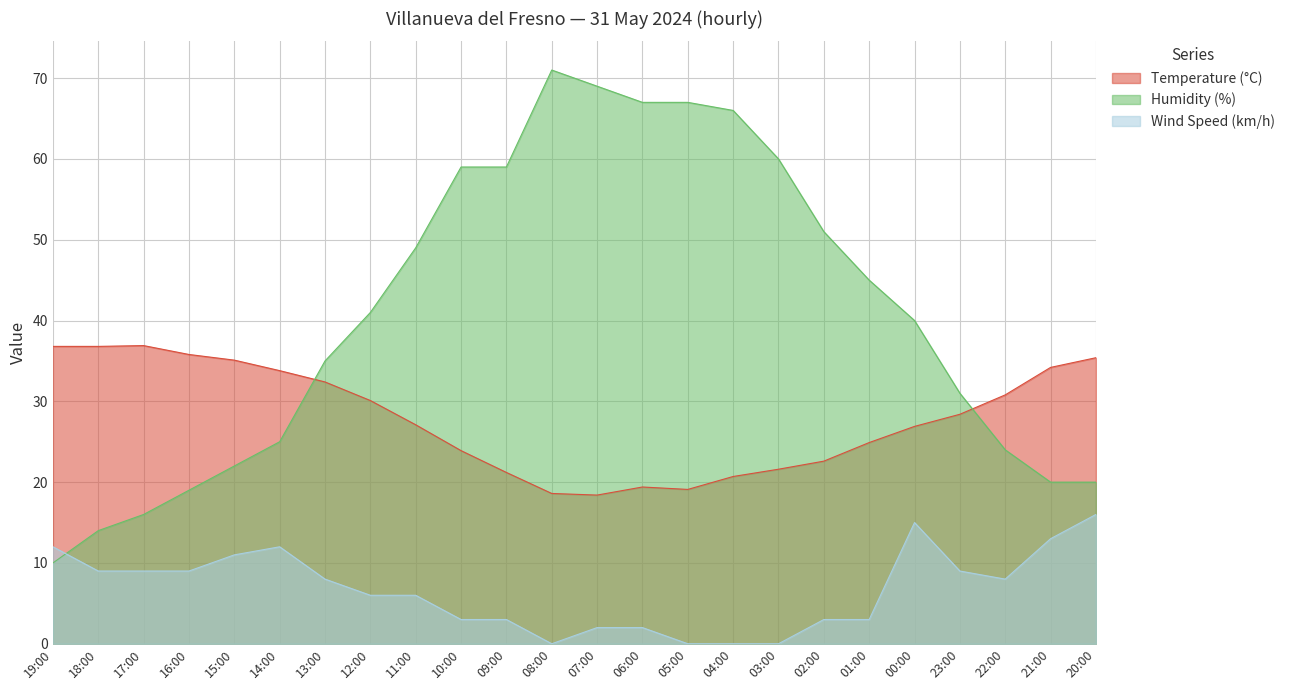

What is the label of the 4th point from the left?

16:00